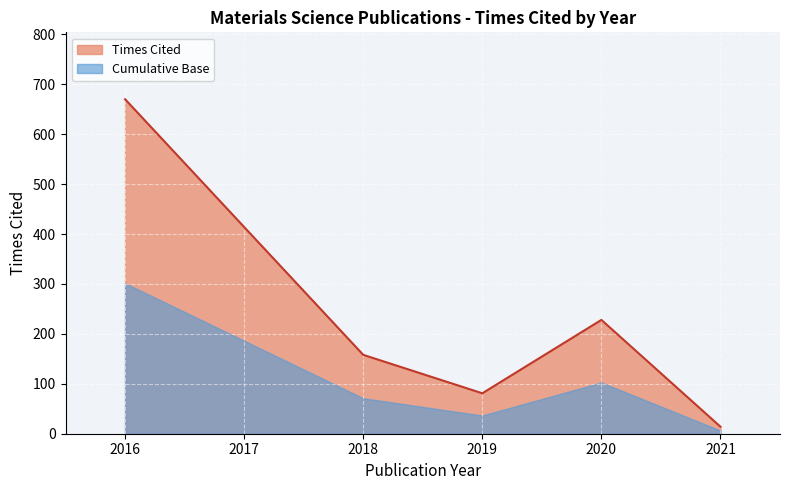

Which has a higher value, 2020 or 2020?

2020